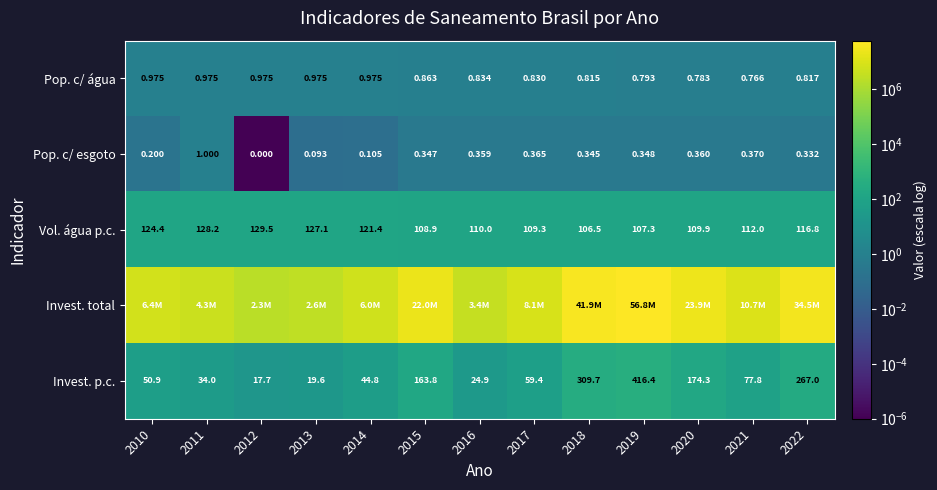

What is the total value across all series at 2013?

2606915.4